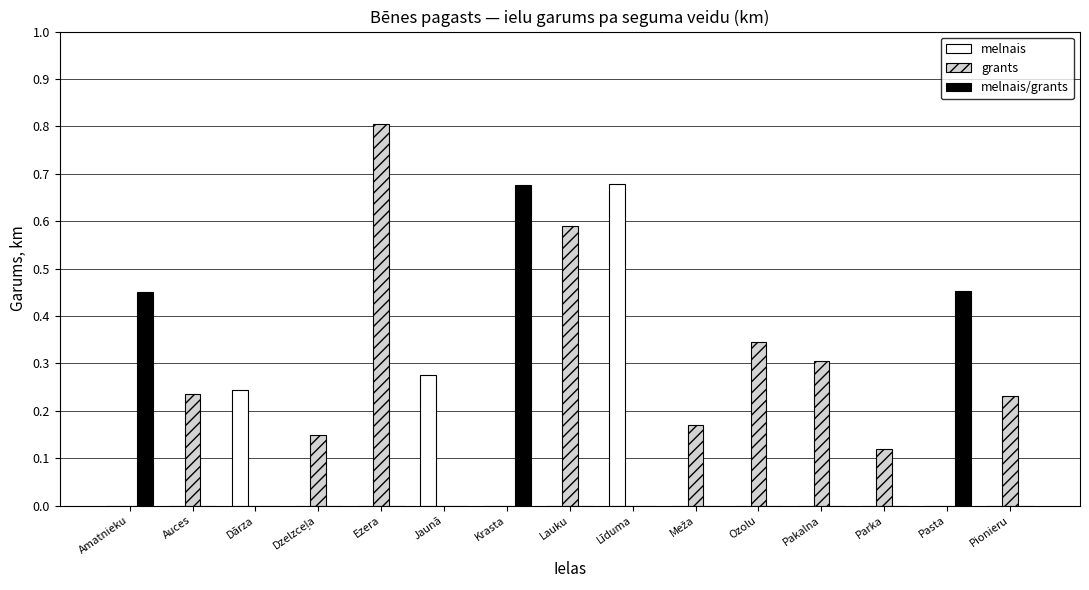

The melnais series shows -0.3 at Lauku. True or false?

False